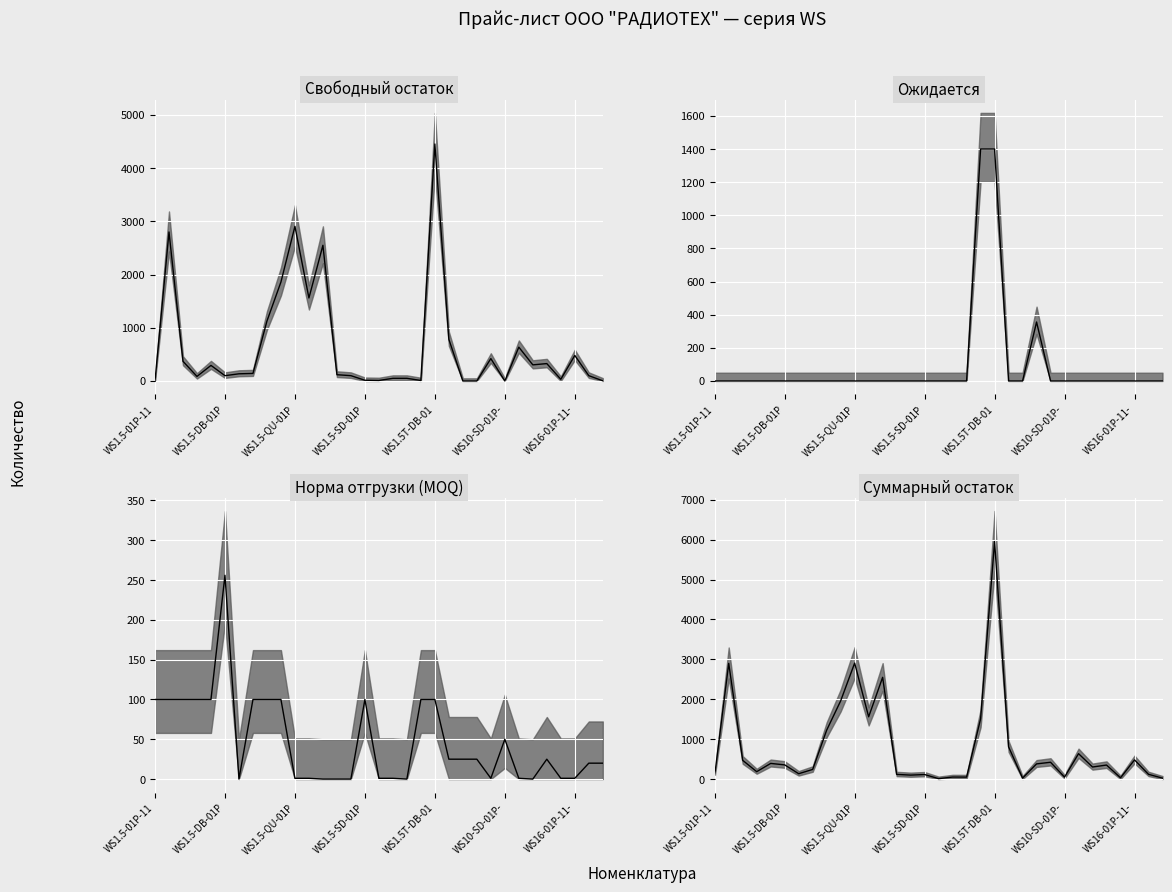

In Ожидается (median), how many points are higher than both neighbors (excluding endpoints)?

1